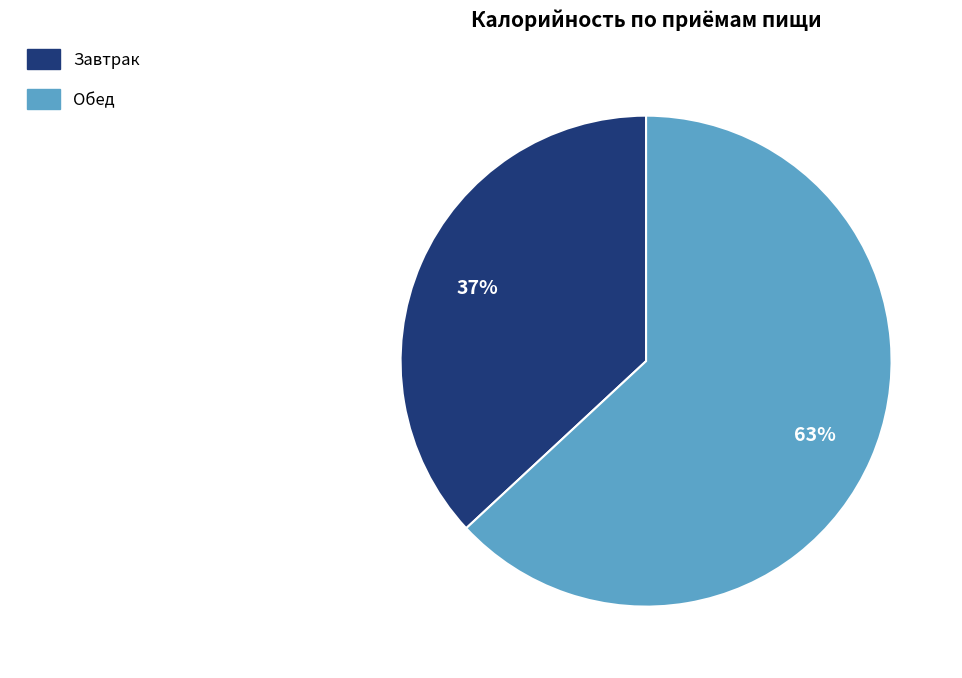

To the nearest percent, what portion does Обед represent?

63%